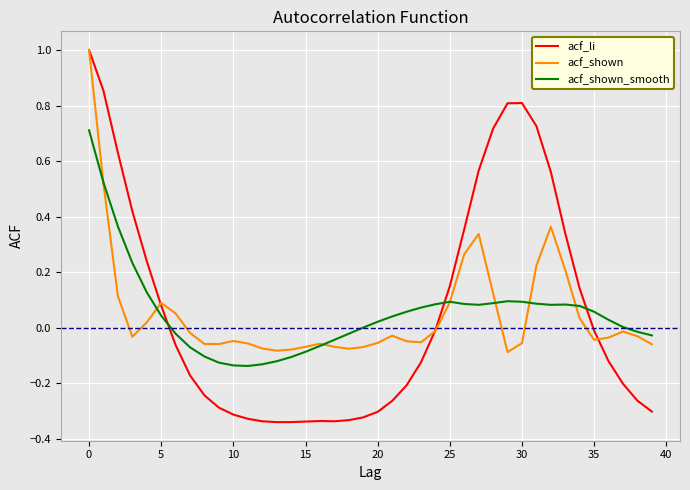

In acf_shown, how many points are higher than both neighbors (excluding endpoints)?

7